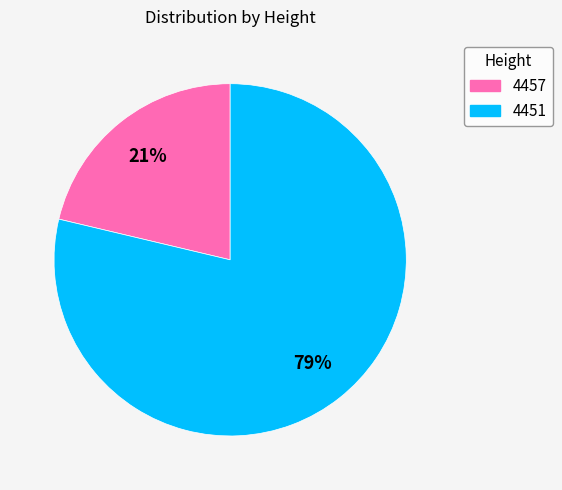

Between 4457 and 4451, which is larger?

4451